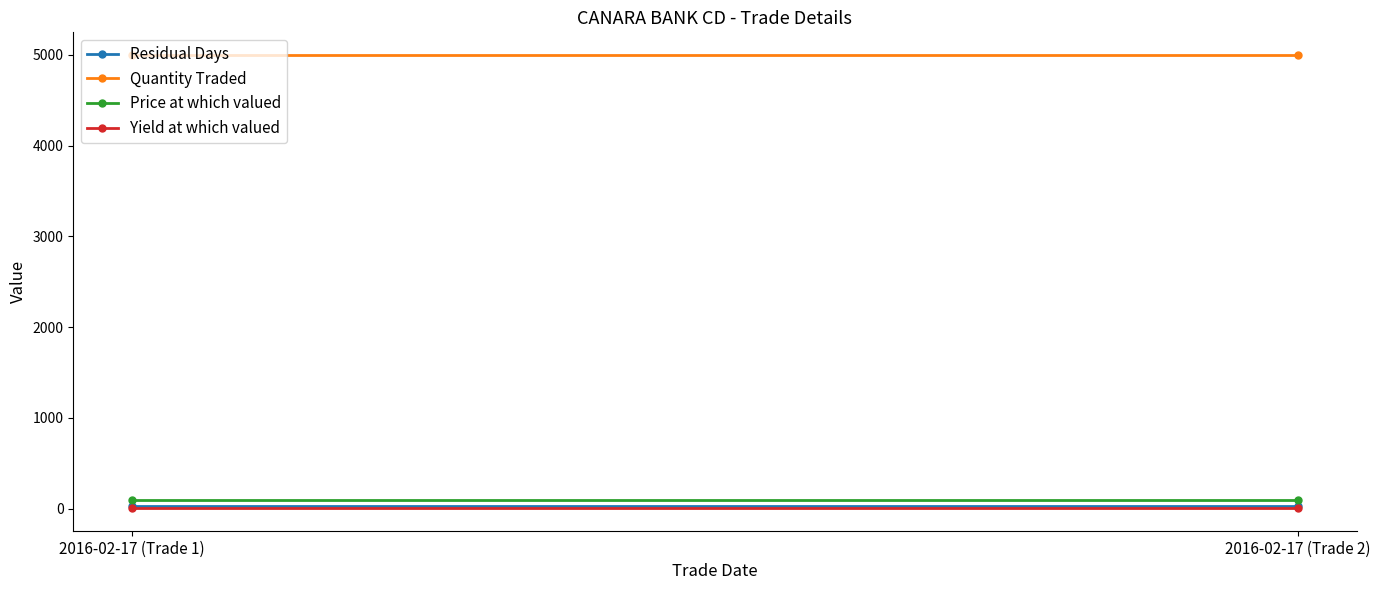

Reading left to right, extract all data points from this chart.

Residual Days: 26.0	26.0
Quantity Traded: 5000.0	5000.0
Price at which valued: 99.5	99.5
Yield at which valued: 7.2	7.2